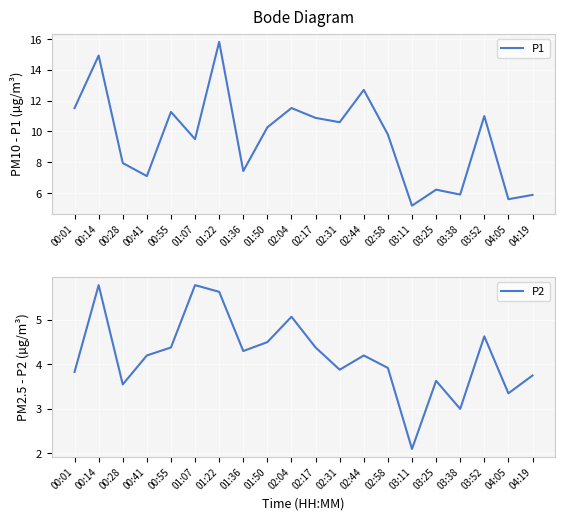

Rank the series at 02:17 from lowest to highest value.

P2, P1